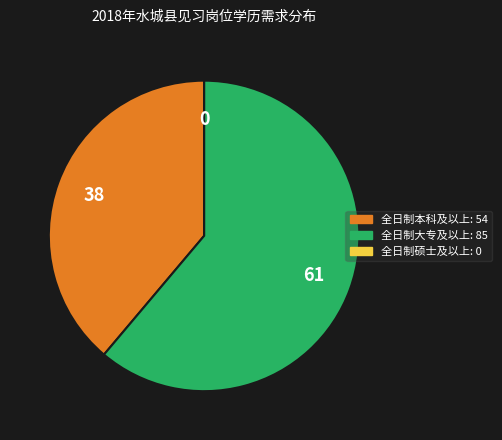

Is there any slice that represents more than half of the pie?

Yes